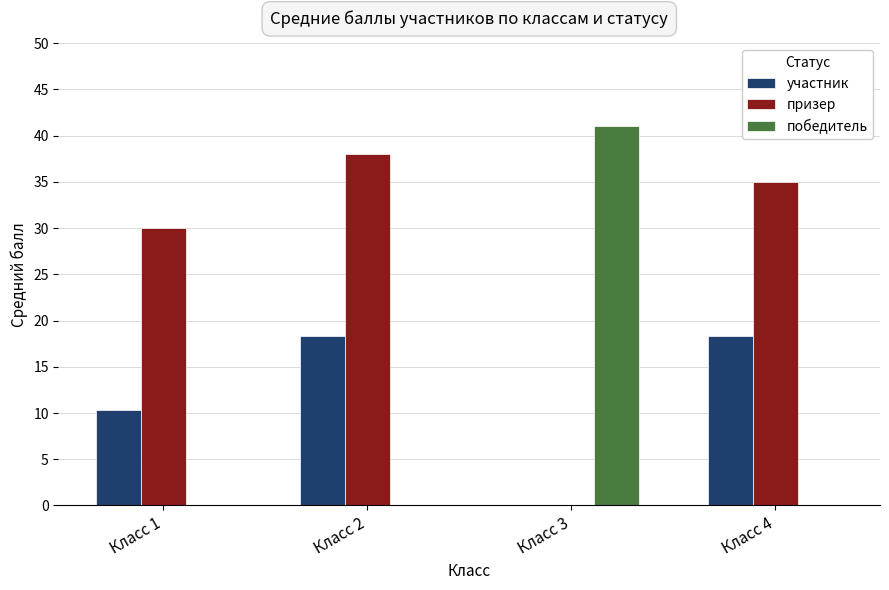

Reading left to right, transcribe all the data shown in this chart.

участник: Класс 1=10.3	Класс 2=18.3	Класс 3=0.0	Класс 4=18.3
призер: Класс 1=30.0	Класс 2=38.0	Класс 3=0.0	Класс 4=35.0
победитель: Класс 1=0.0	Класс 2=0.0	Класс 3=41.0	Класс 4=0.0